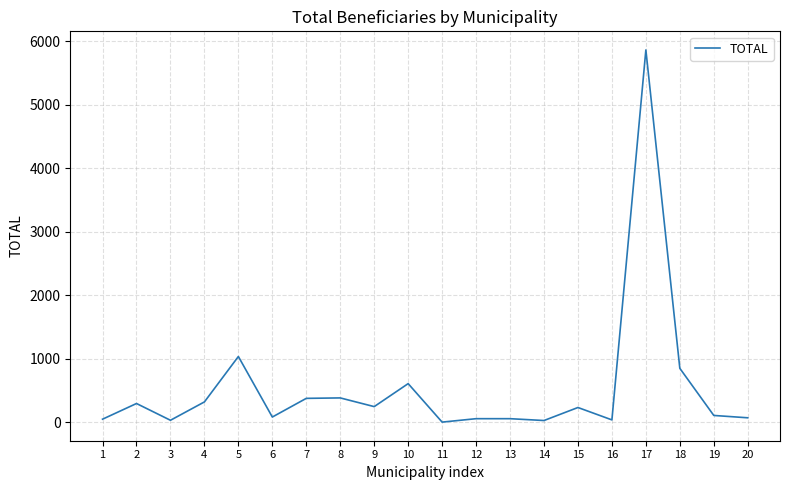

Is it true that the value at 7 is 593?

False